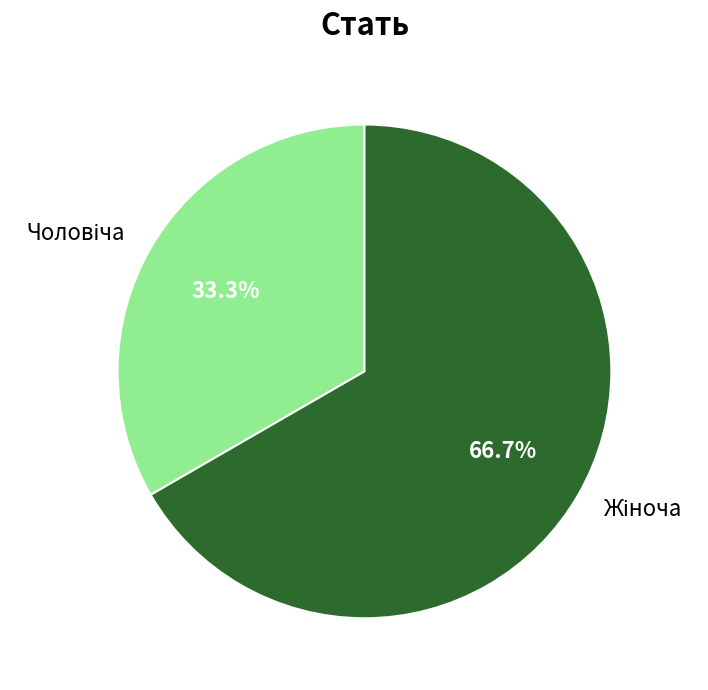

Is there a majority slice in this chart?

Yes